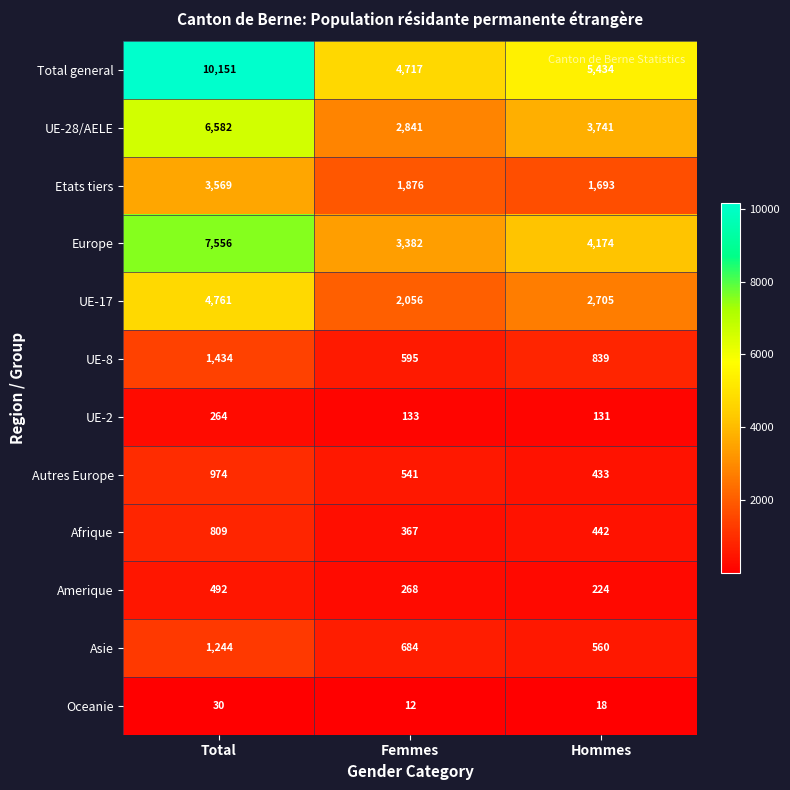

What is the total value across all series at Femmes?

17472